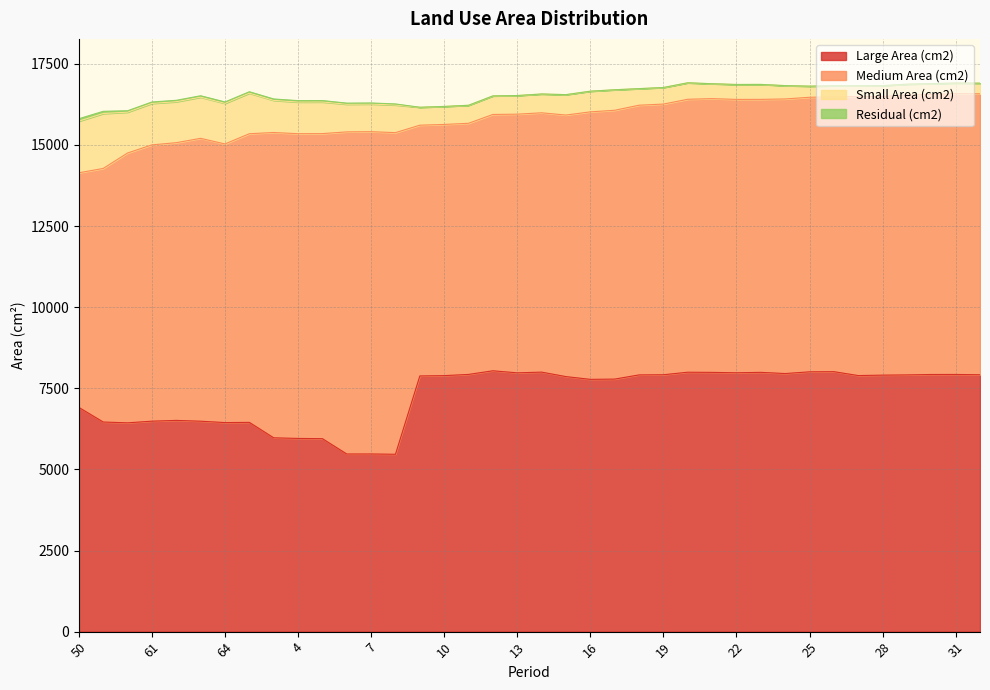

Where is the first local minimum for Large Area (cm2)?

60